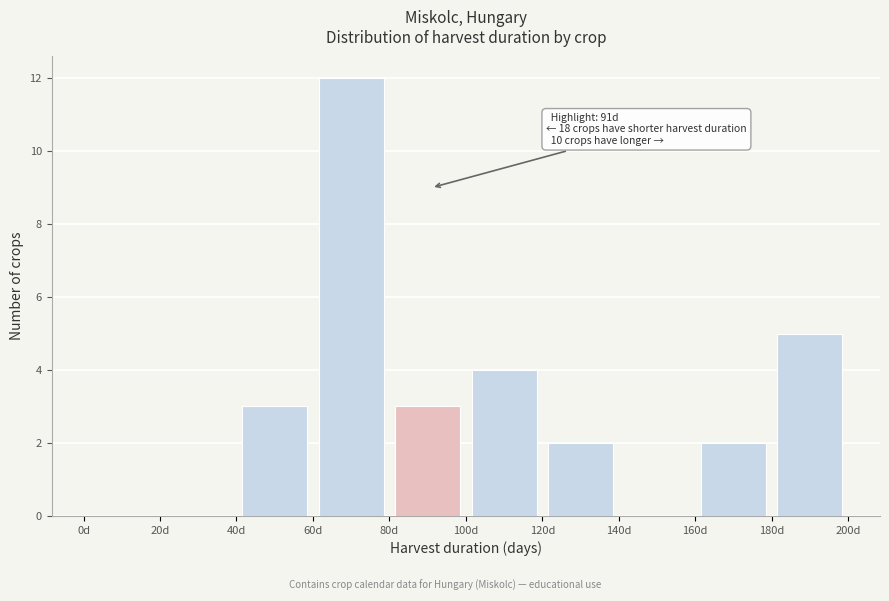

Which range on the x-axis has the tallest bar?

60 to 80